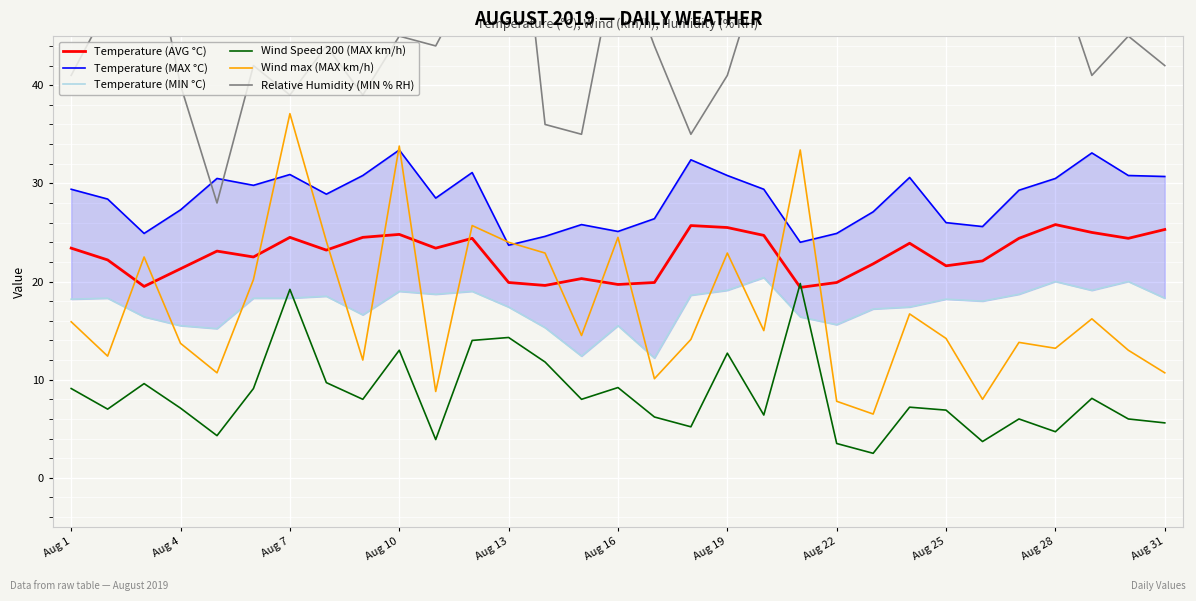

After their last crossing, which series has the higher values: Temperature (AVG °C) or Wind max (MAX km/h)?

Temperature (AVG °C)